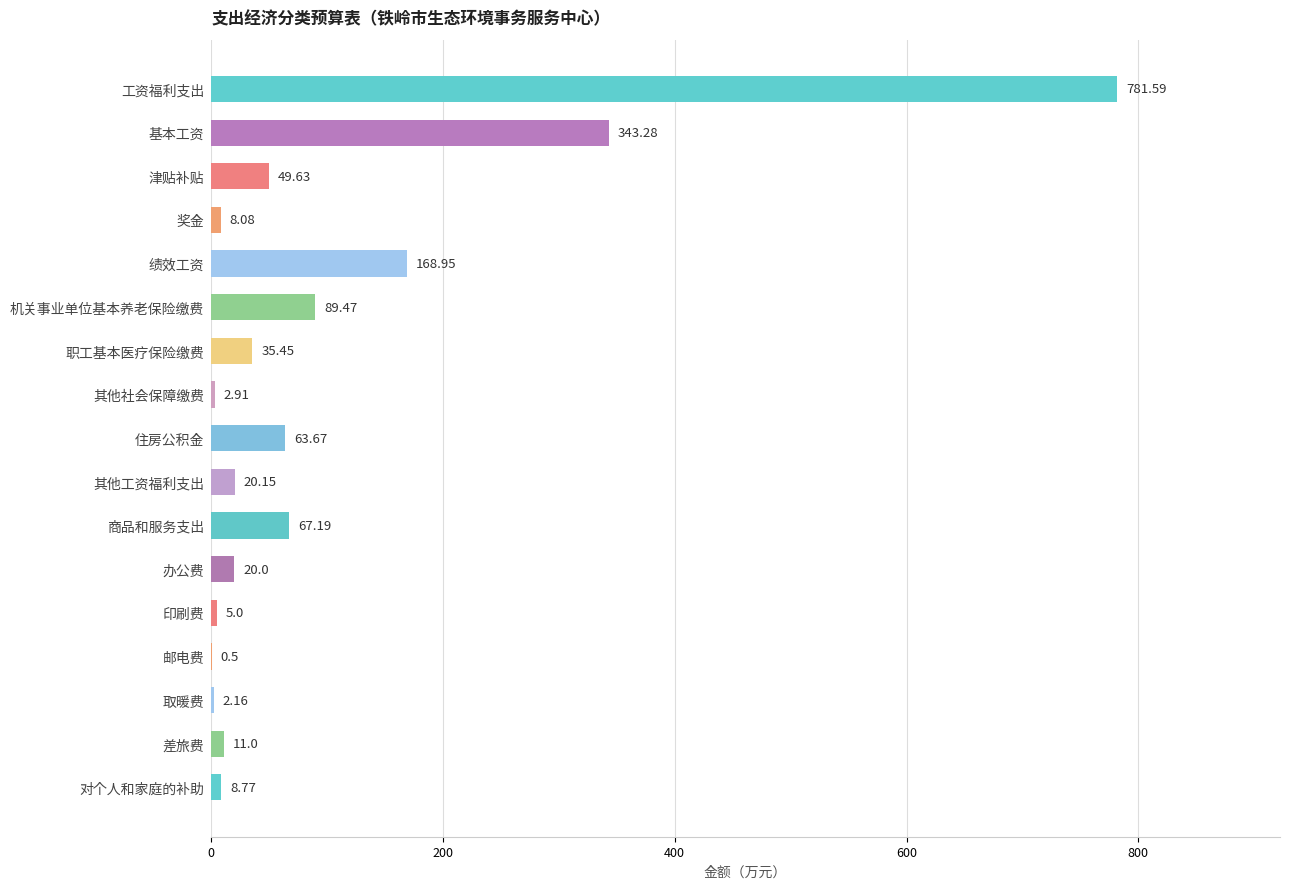

Where is the data nearest to the value 391?

基本工资